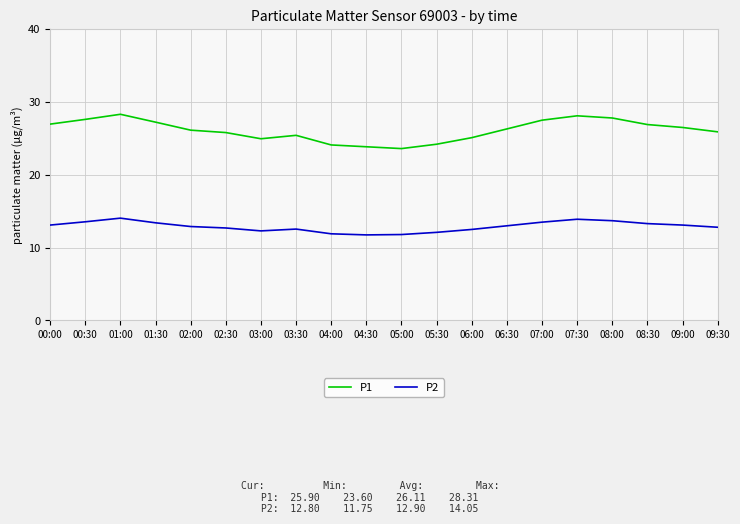

What is the difference between the maximum and second lowest values in the P1 series?

4.5